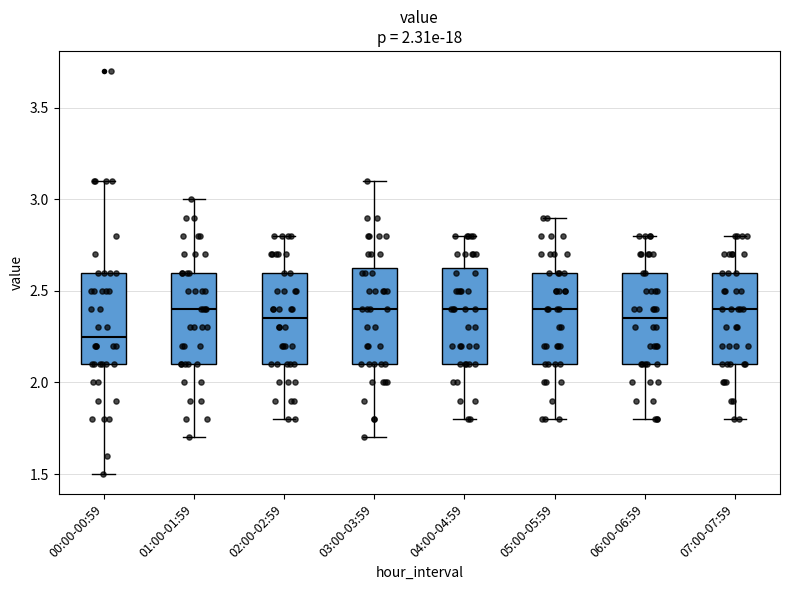

Reading left to right, transcribe this box plot: for each box, give where its median line is, the range the box spans, and where its two whiskers end, as read against the y-axis. The values are not printed on the chart, so give them approximately, as read against the axis.

00:00-00:59: median 2.25, box 2.10 to 2.60, whiskers 1.50 to 3.10
01:00-01:59: median 2.40, box 2.10 to 2.60, whiskers 1.70 to 3.00
02:00-02:59: median 2.35, box 2.10 to 2.60, whiskers 1.80 to 2.80
03:00-03:59: median 2.40, box 2.10 to 2.65, whiskers 1.70 to 3.10
04:00-04:59: median 2.40, box 2.10 to 2.65, whiskers 1.80 to 2.80
05:00-05:59: median 2.40, box 2.10 to 2.60, whiskers 1.80 to 2.90
06:00-06:59: median 2.35, box 2.10 to 2.60, whiskers 1.80 to 2.80
07:00-07:59: median 2.40, box 2.10 to 2.60, whiskers 1.80 to 2.80